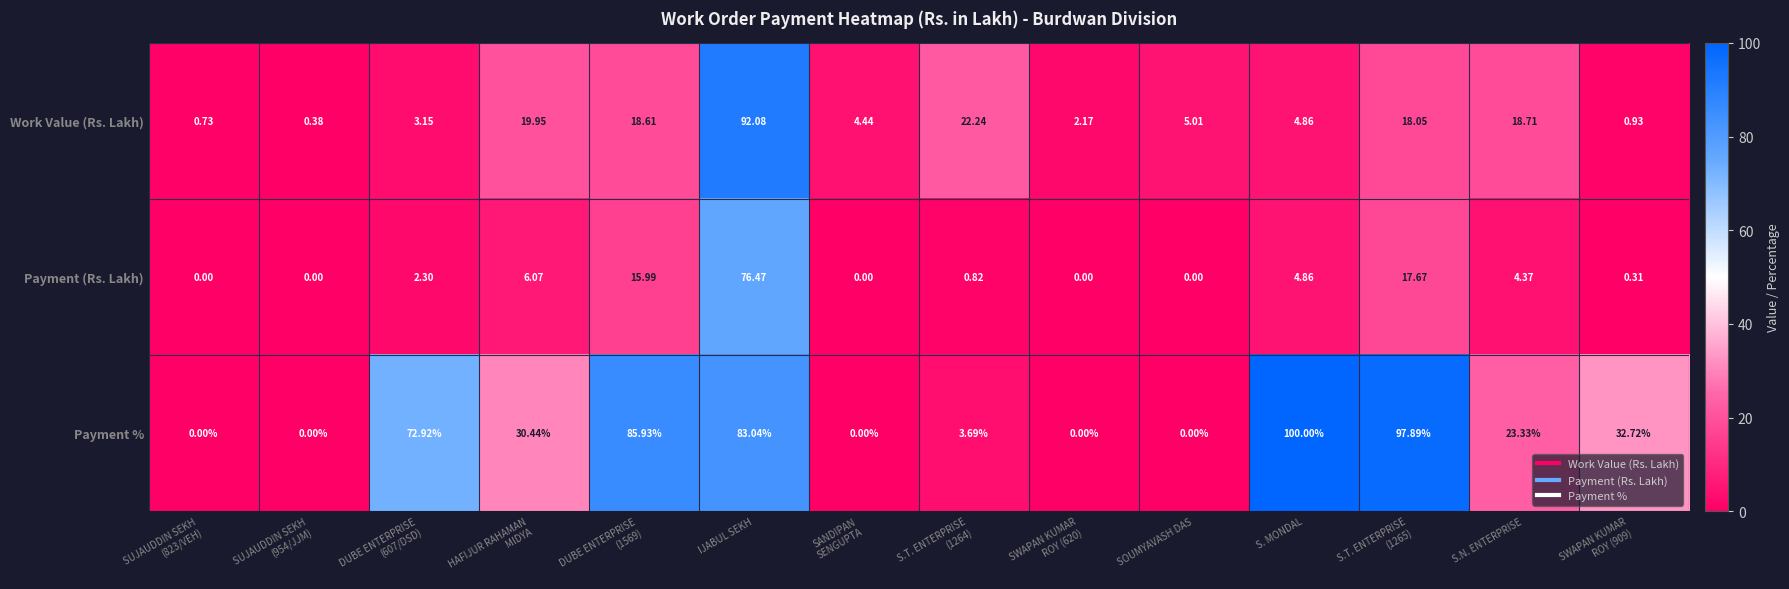

List the series in order of their overall mean, highest first.

Payment %, Work Value (Rs. Lakh), Payment (Rs. Lakh)